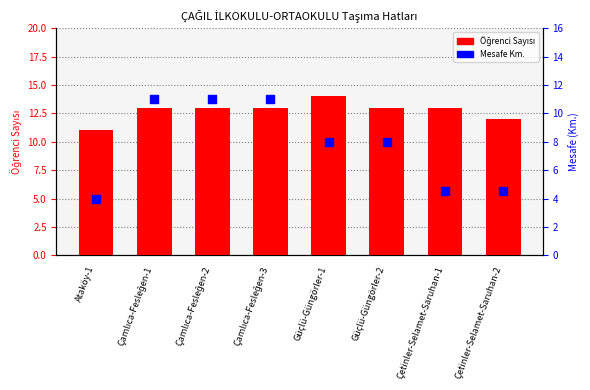

Which series has the widest spread of Y values?

Mesafe Km.